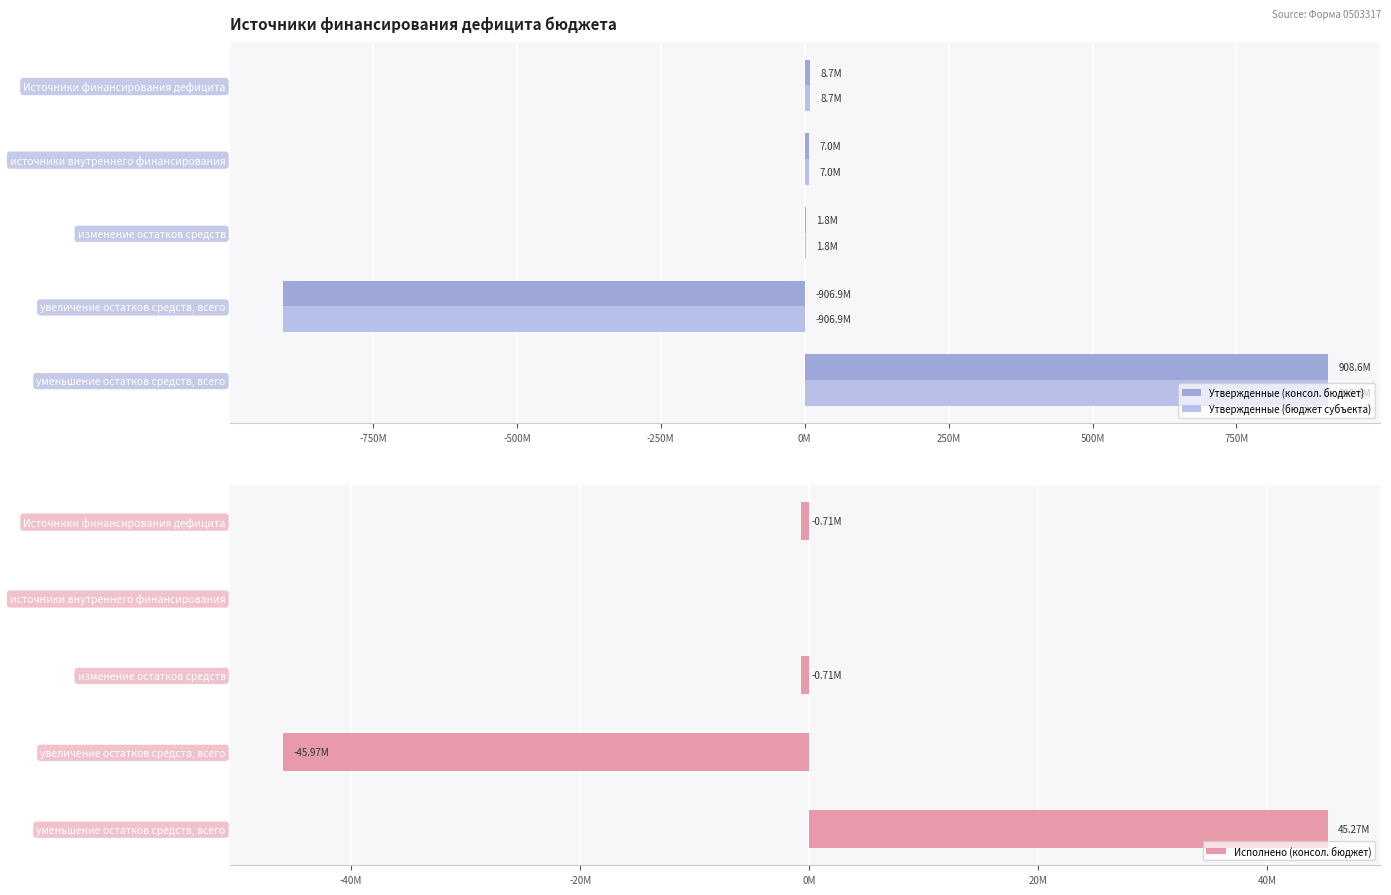

Which category has the highest value in the Исполнено (консол. бюджет) series?

уменьшение остатков средств, всего